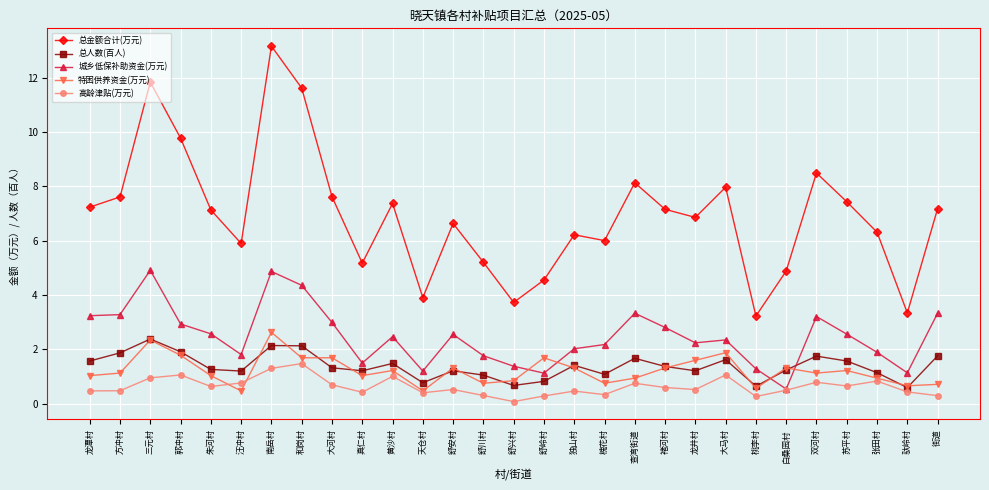

How many data points in 总金额合计(万元) are less than 7?

14